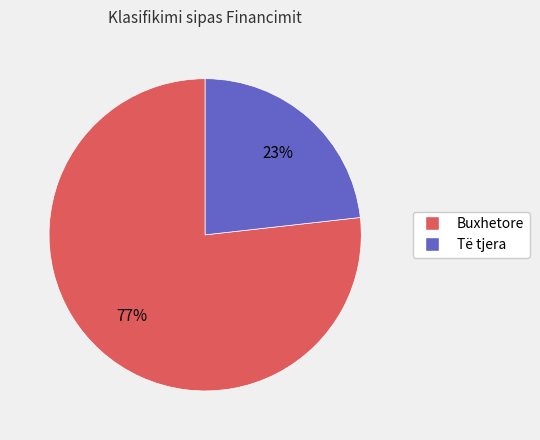

Is it true that Buxhetore is 77% of the pie?

True